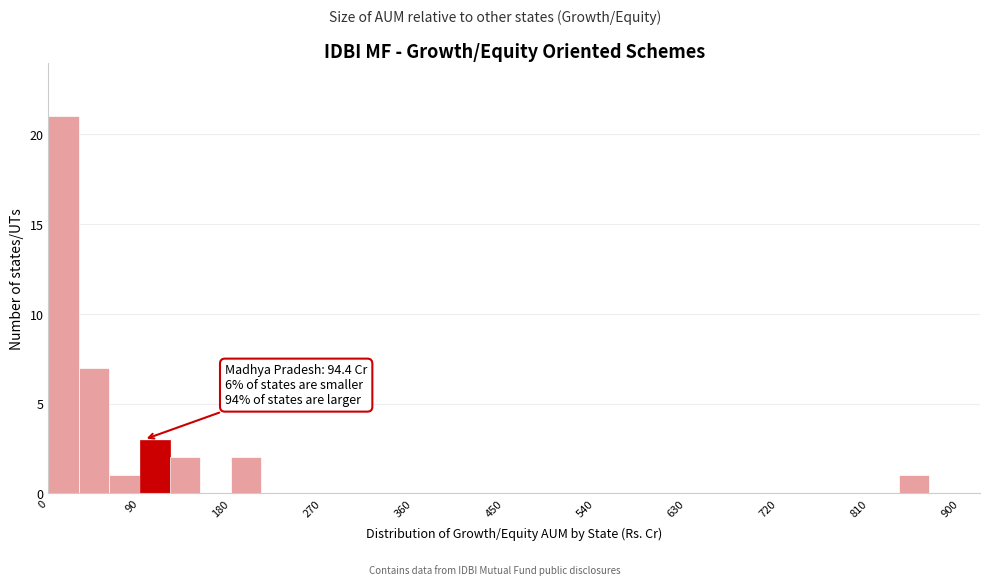

Around what value on the x-axis is the tallest bar? Give the approximate position of its centre, as read against the axis.

20